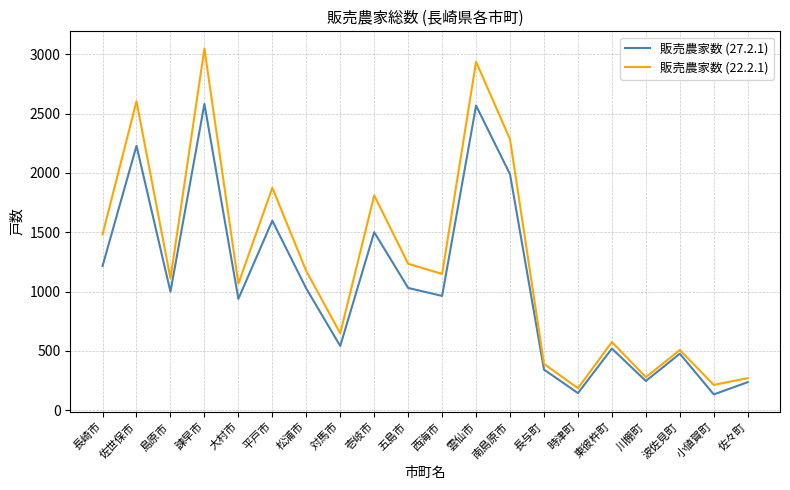

True or false: 販売農家数 (22.2.1) has a value of 1481 at 長崎市.

True